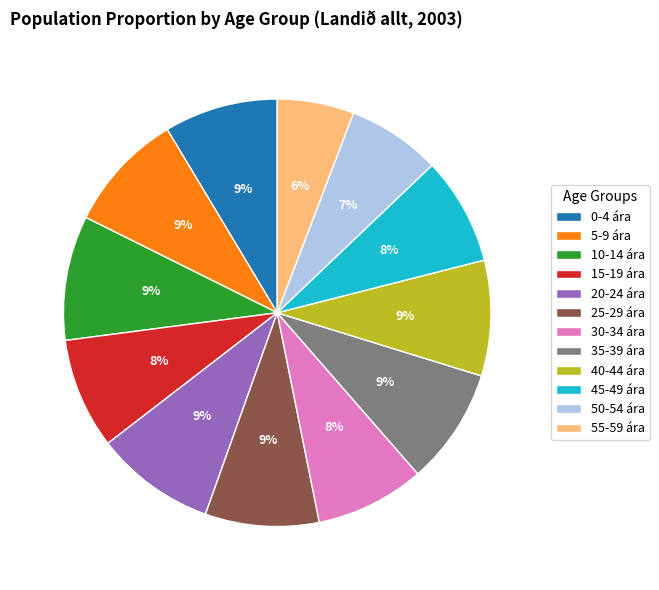

Count the number of slices in the pie.

12